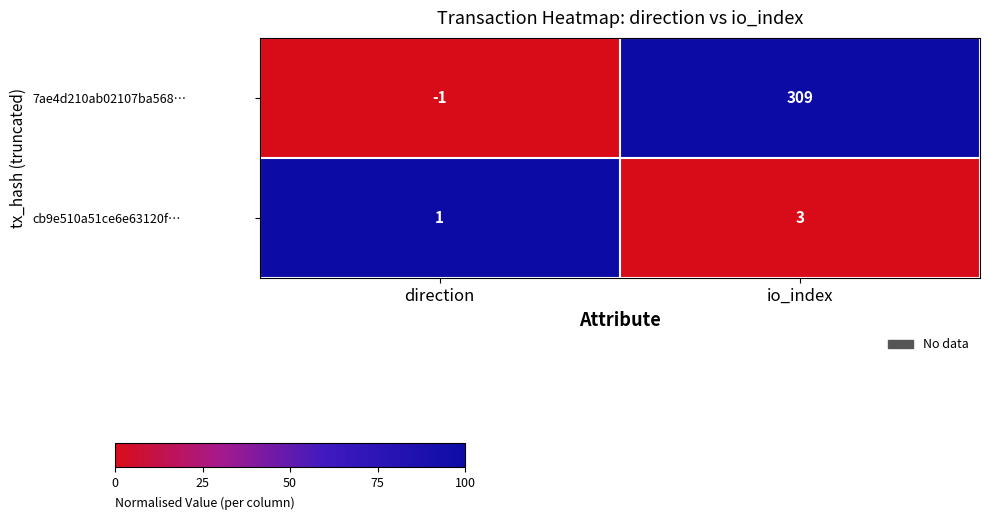

What is the spread (max minus min) of values at direction?

2